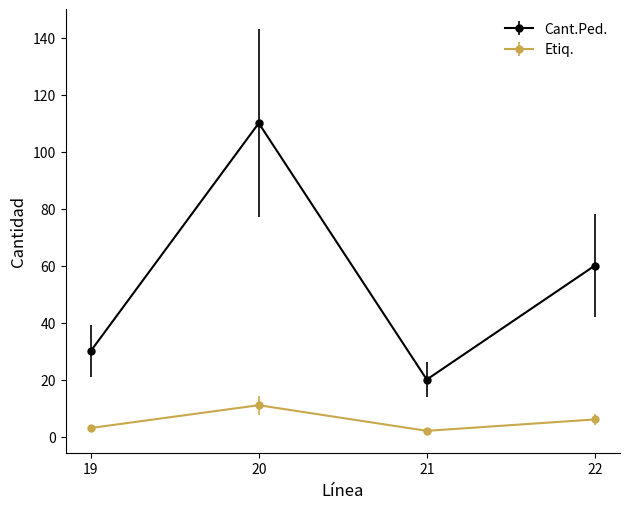

True or false: Cant.Ped. has a value of 16 at 19.

False